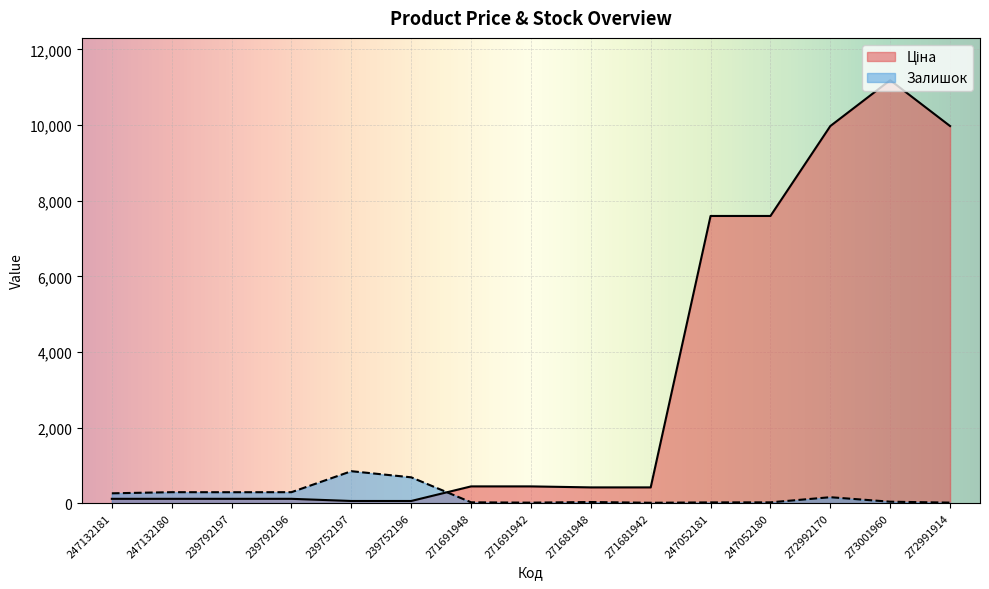

Count the number of data series in this chart.

2